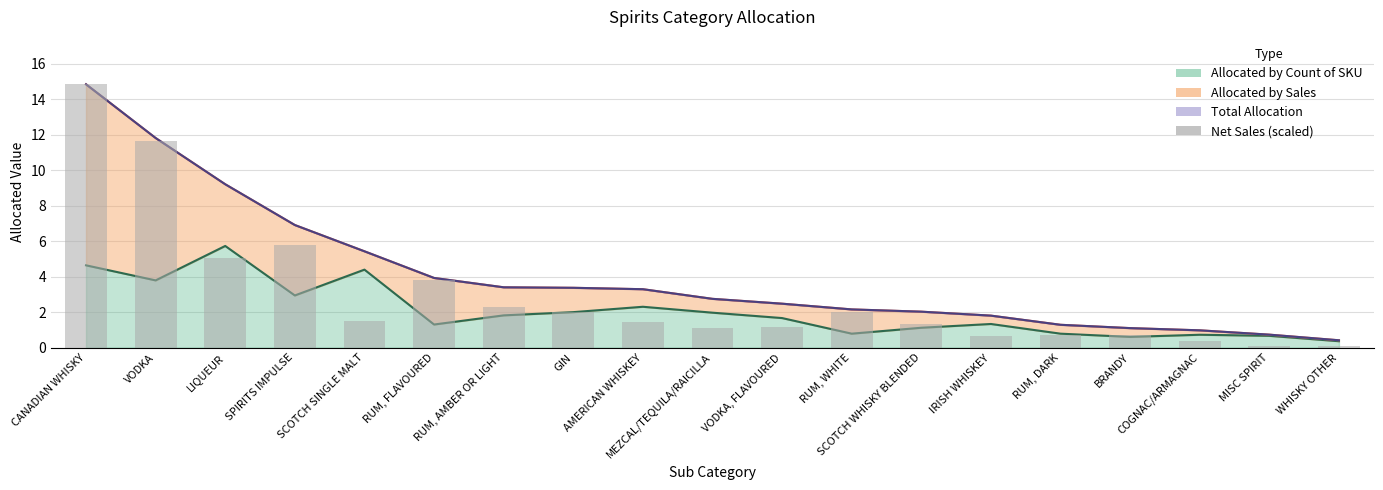

How many data points are above 1?

13